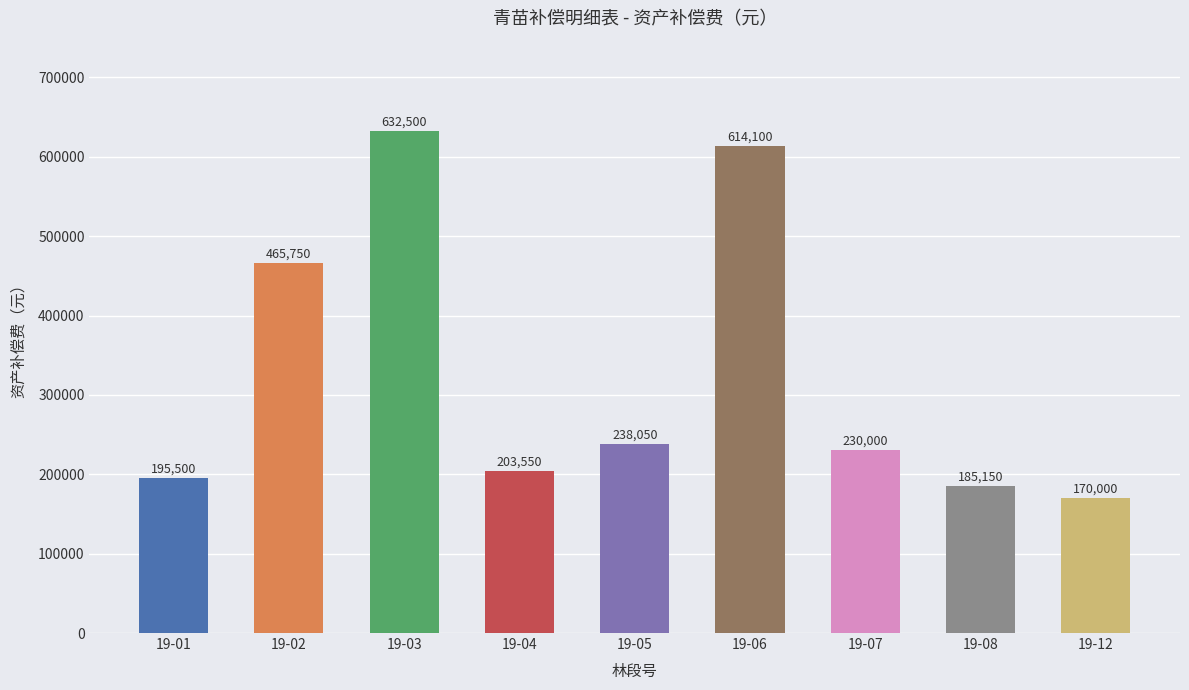

Reading left to right, list all the values displayed in this chart.

19-01=195500	19-02=465750	19-03=632500	19-04=203550	19-05=238050	19-06=614100	19-07=230000	19-08=185150	19-12=170000